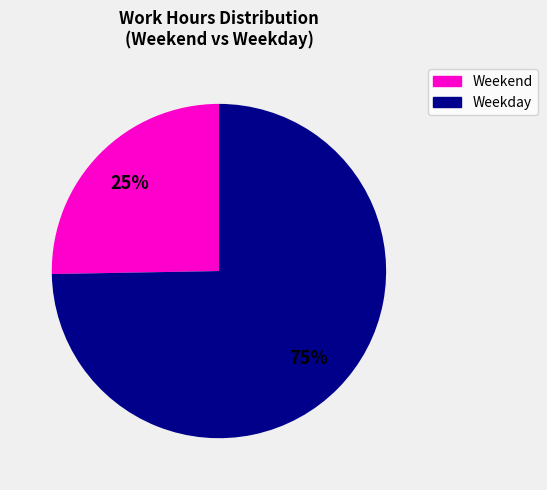

Is there a majority slice in this chart?

Yes